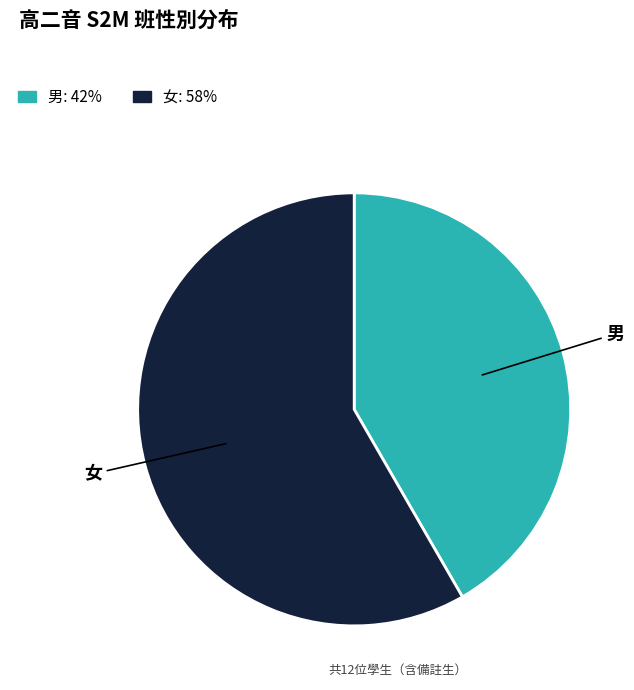

Rank the categories by value from highest to lowest.

女, 男